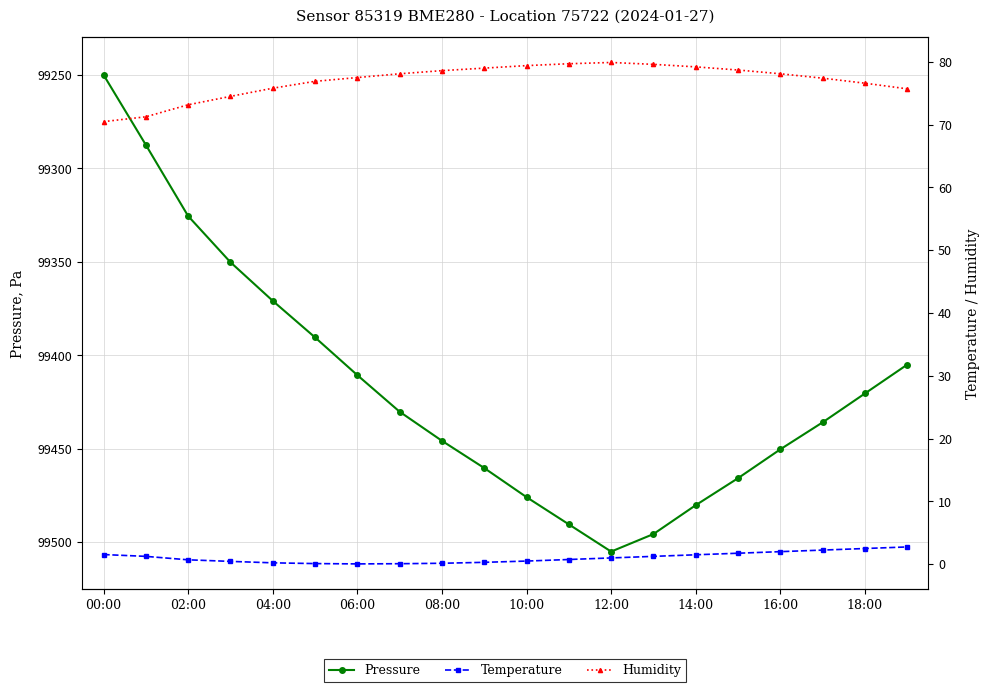

In Pressure, how many points are higher than both neighbors (excluding endpoints)?

1